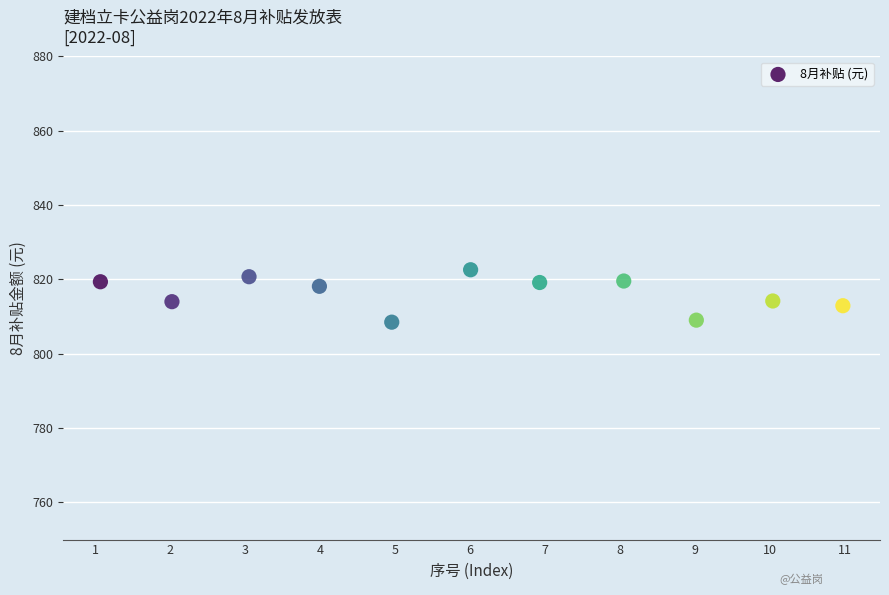

What is the range of Y values (max minus min)?

14.1